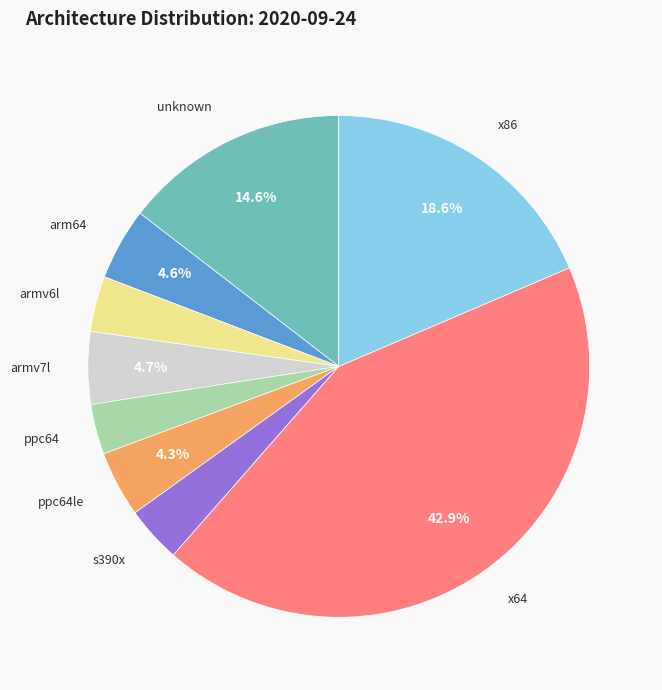

Does any single category account for the majority?

No